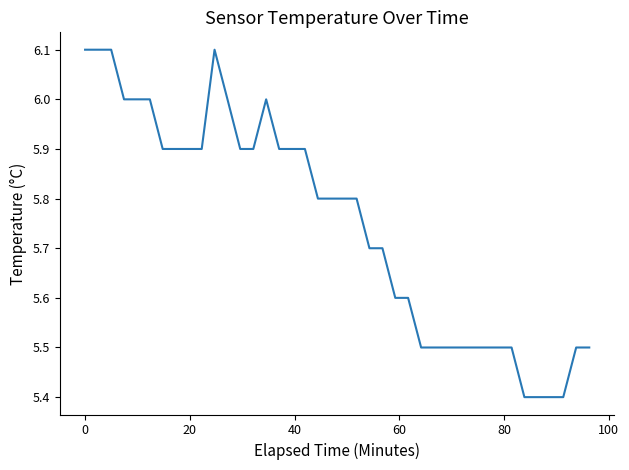

What is the greatest value displayed?

6.1